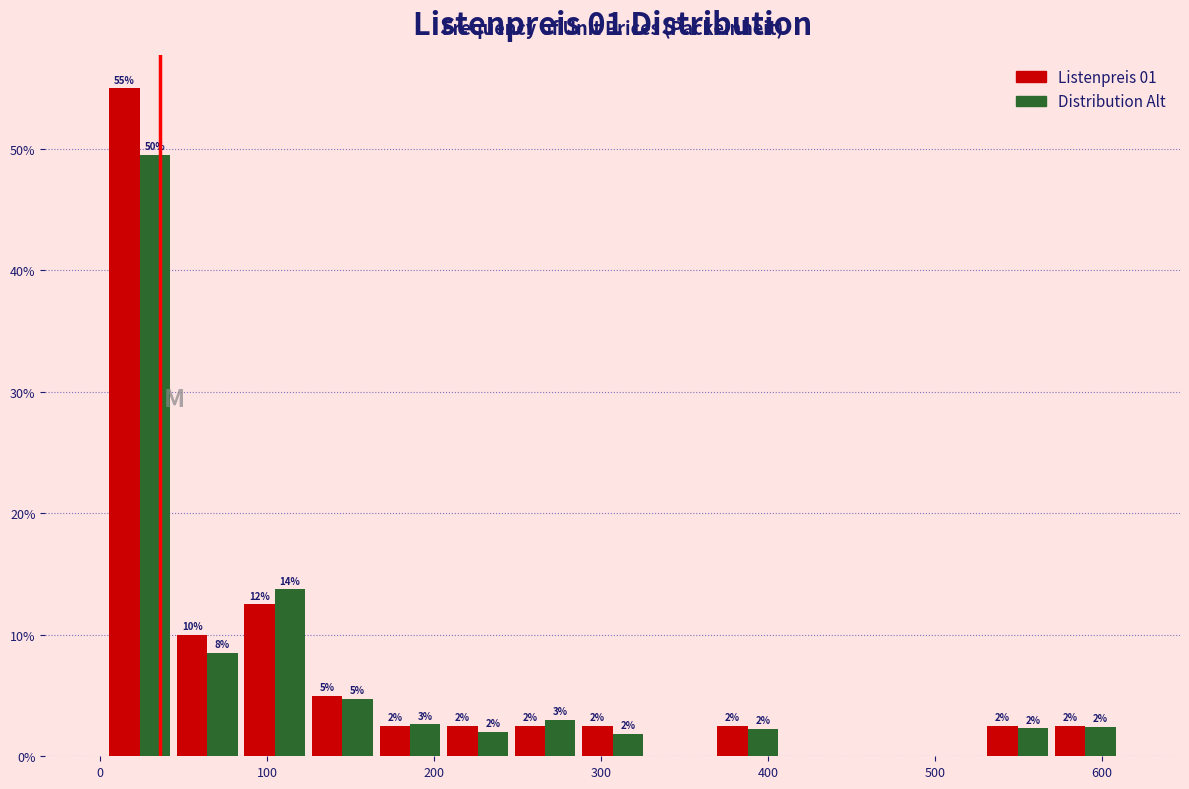

In the Distribution Alt series, which range on the x-axis has the tallest bar?

0 to 40